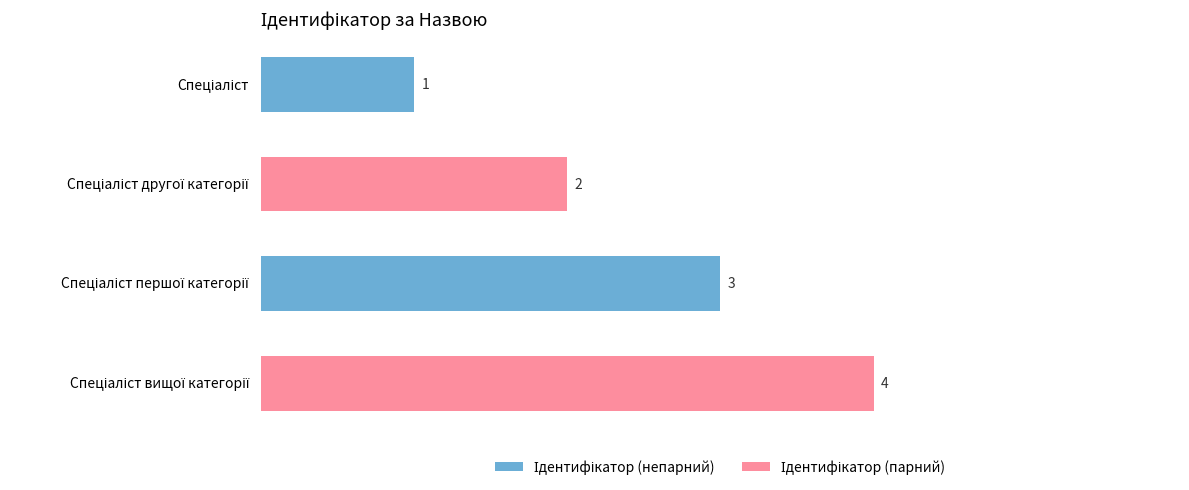

What is the value of the 2nd bar from the top?

2